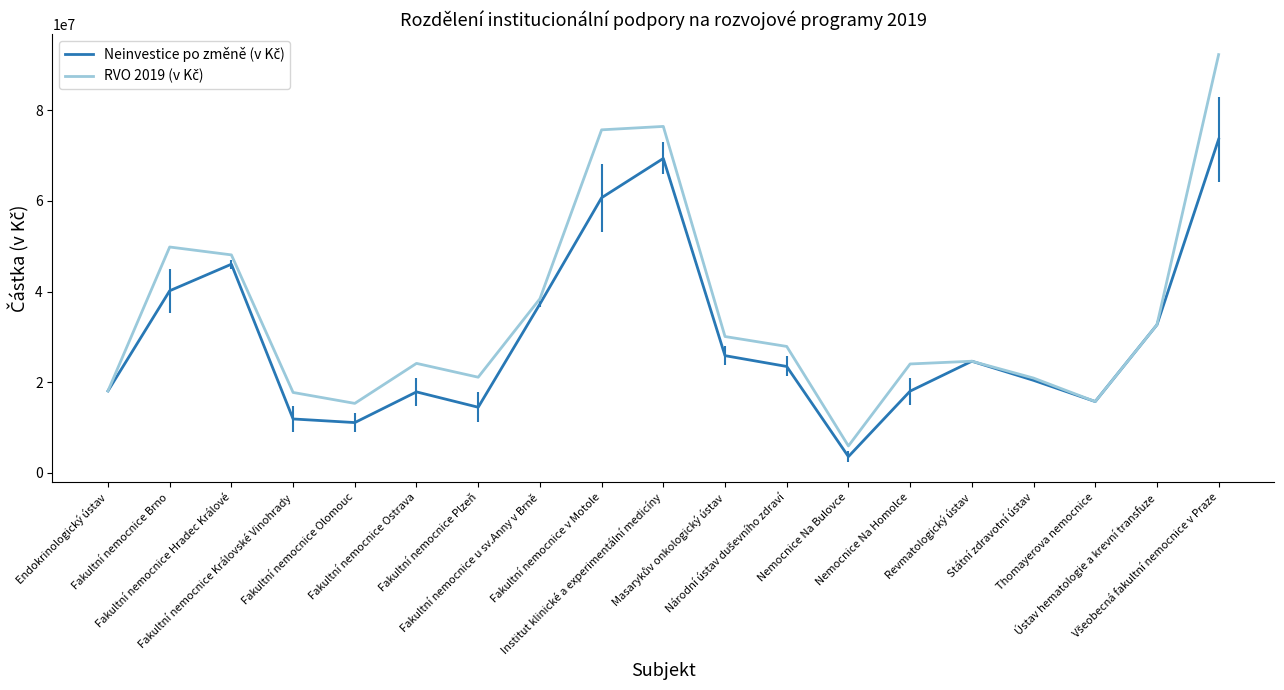

What is the smallest value displayed?

3528427.0